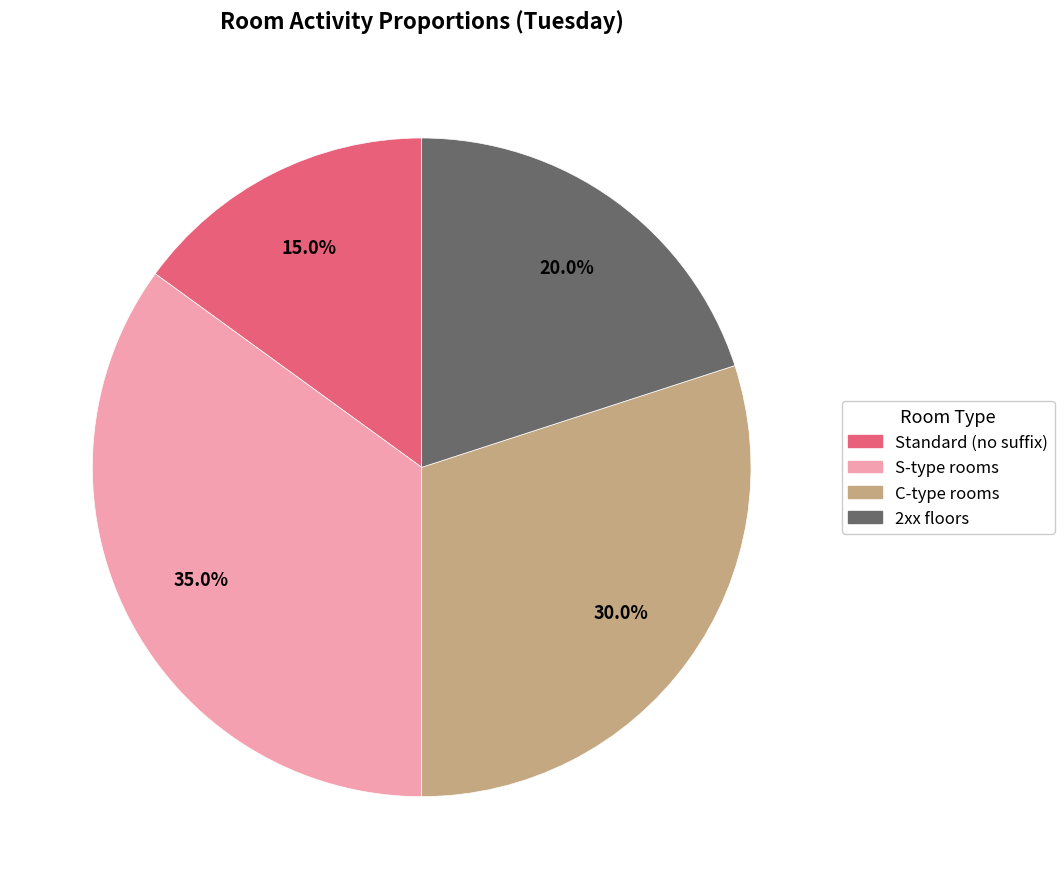

Which slice is the smallest?

Standard (no suffix)